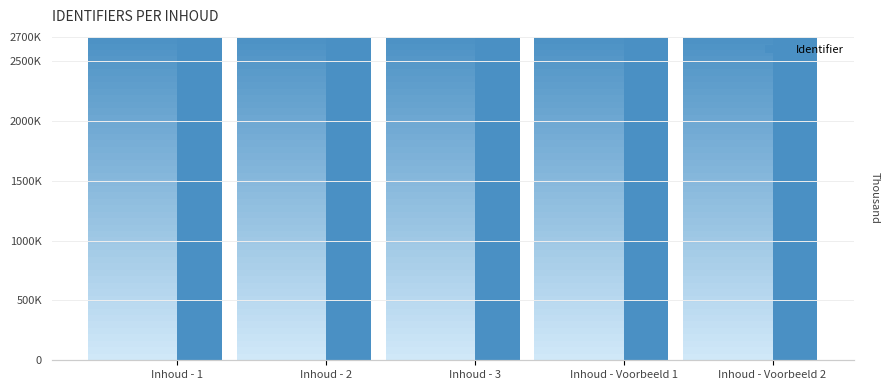

Approximately how many times larger is the value at Inhoud - Voorbeeld 2 compared to Inhoud - Voorbeeld 1?

1.0